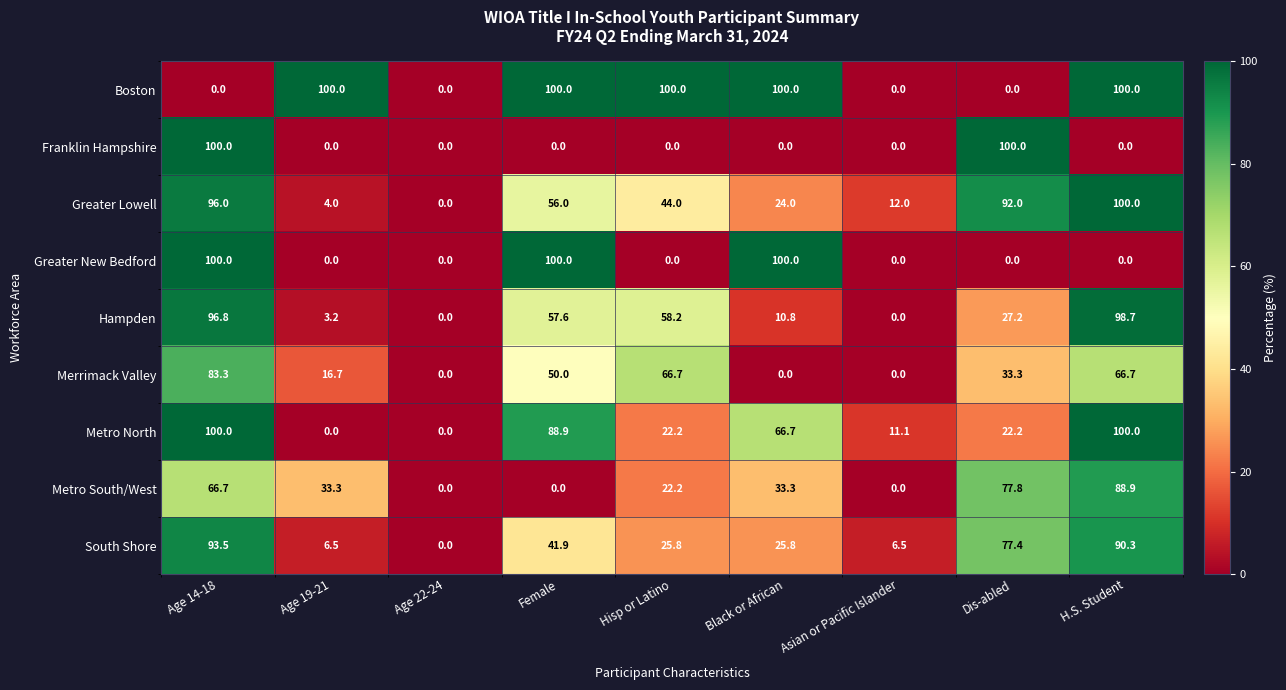

What is the sum of all Metro South/West values?

322.2